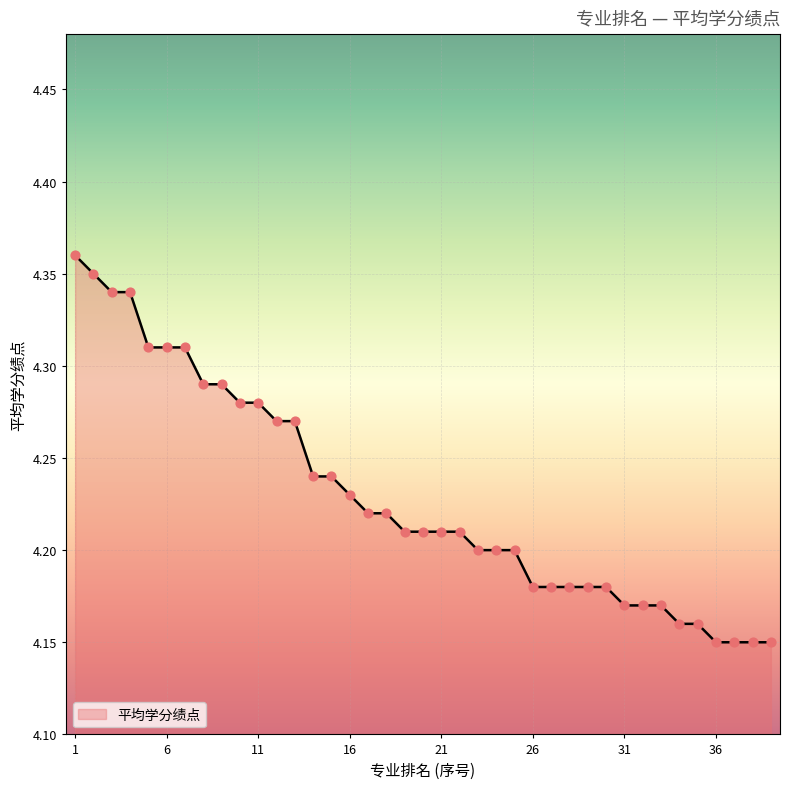

How many lines are shown in the chart?

1